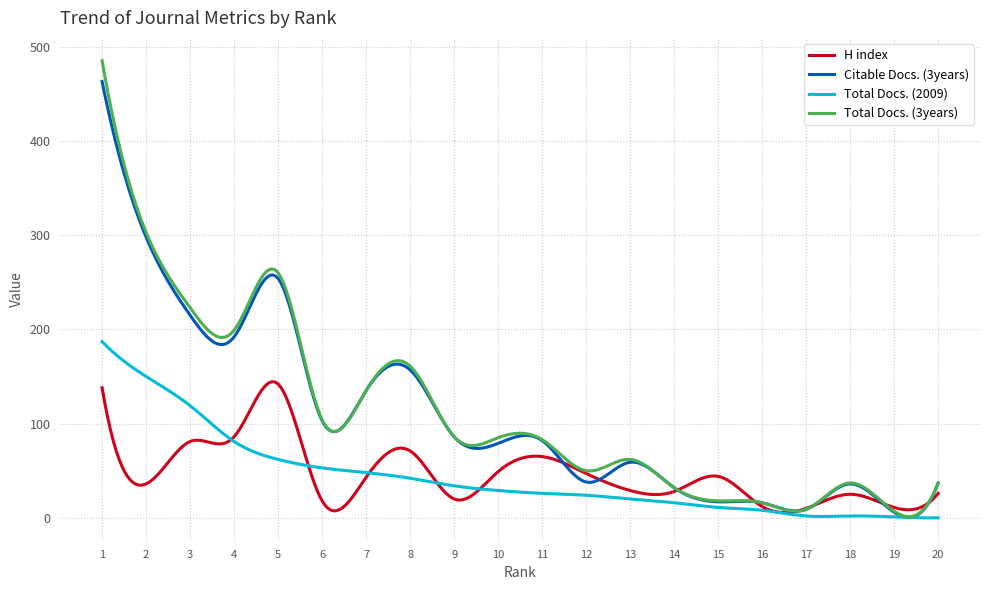

Rank the series by their maximum value, from lowest to highest.

H index, Total Docs. (2009), Citable Docs. (3years), Total Docs. (3years)